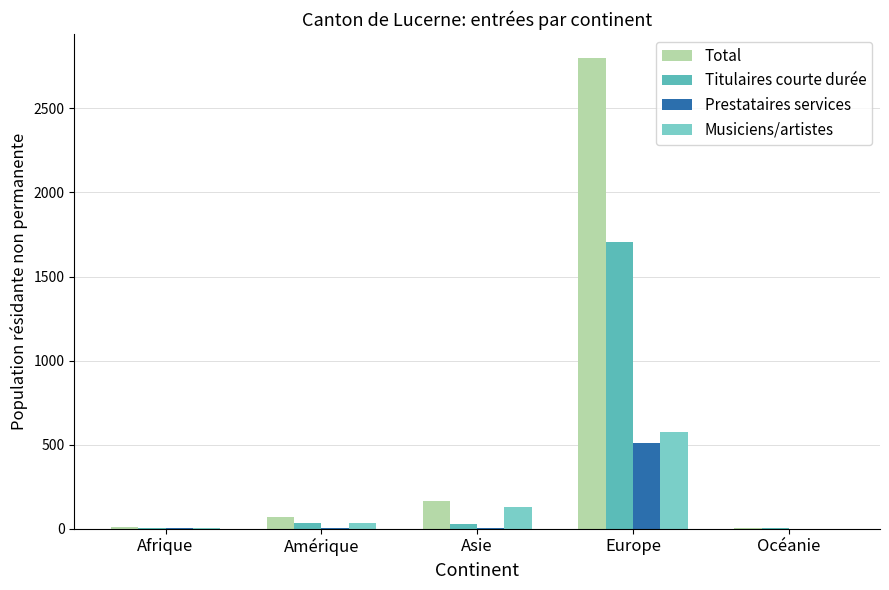

Read the Prestataires services value at Asie.

6